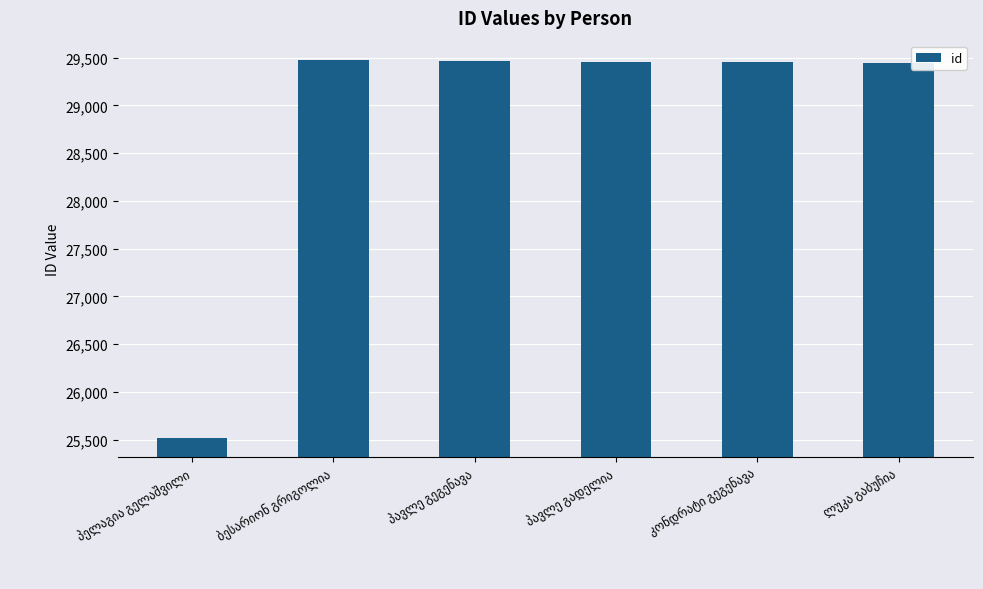

What is the smallest value displayed?

25523